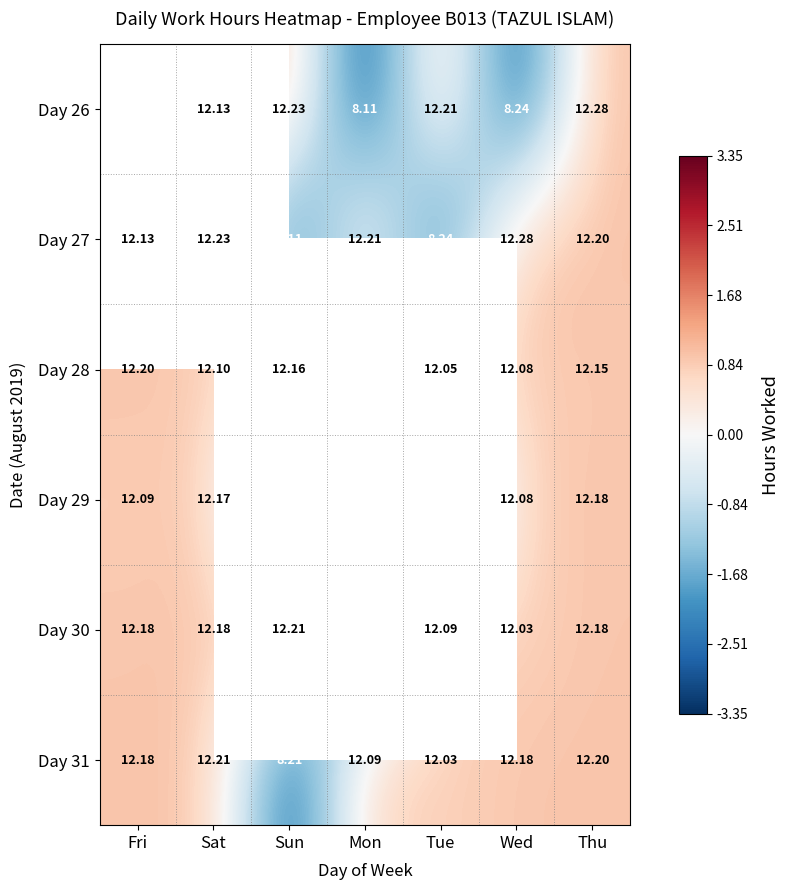

Is the value of Day 30 at Tue greater than the value of Day 29 at Sun?

Yes